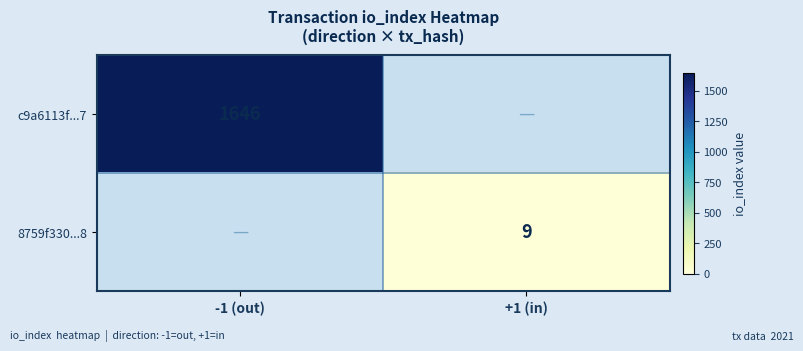

True or false: c9a6113f...7 has a value of 2698 at -1 (out).

False